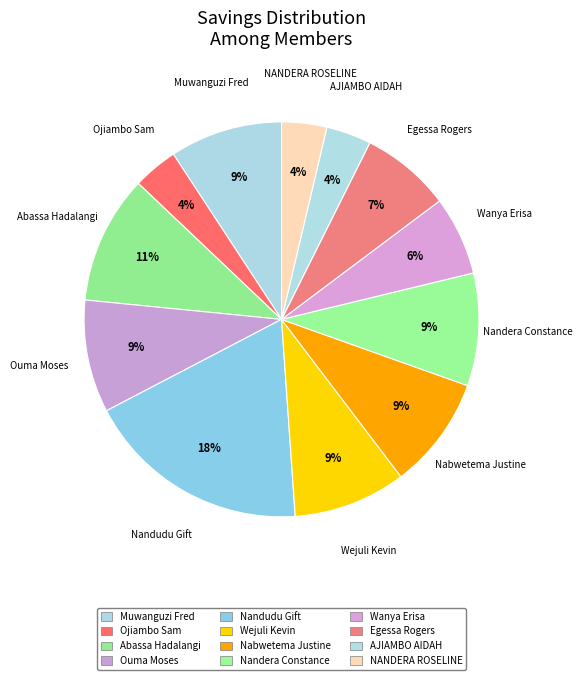

Approximately how many times larger is the value at Ojiambo Sam compared to Nandudu Gift?

0.2